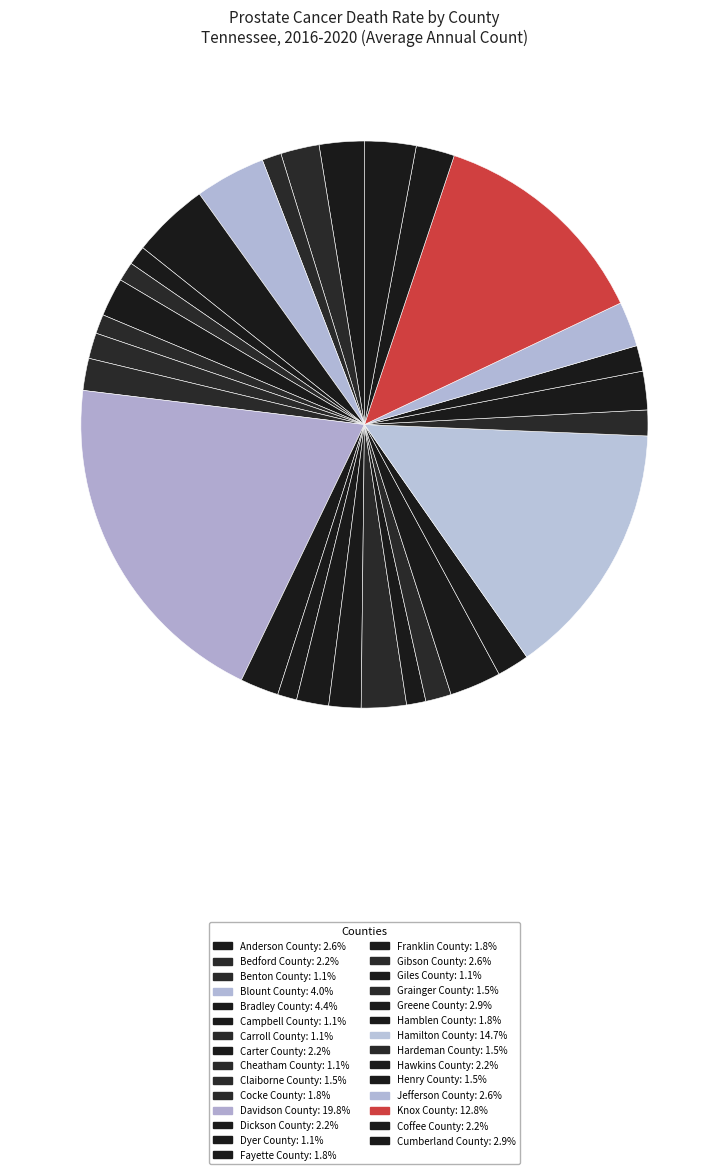

Which category has the biggest portion of the pie?

Davidson County